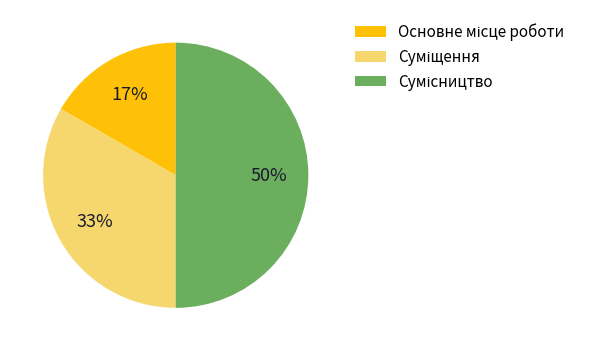

Count the number of slices in the pie.

3